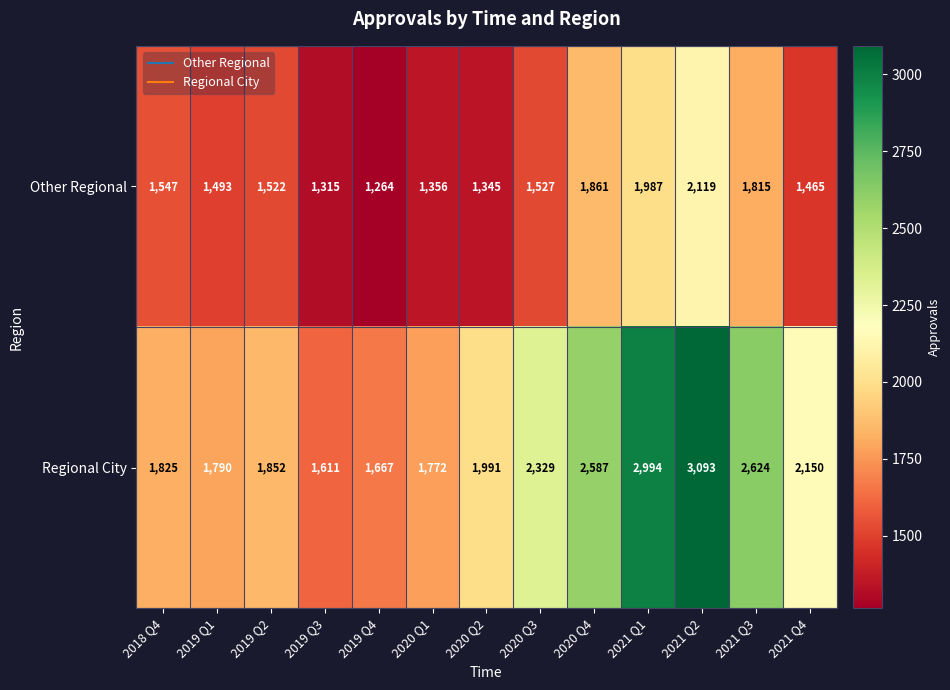

What is the difference between the highest and lowest values at 2021 Q2?

974